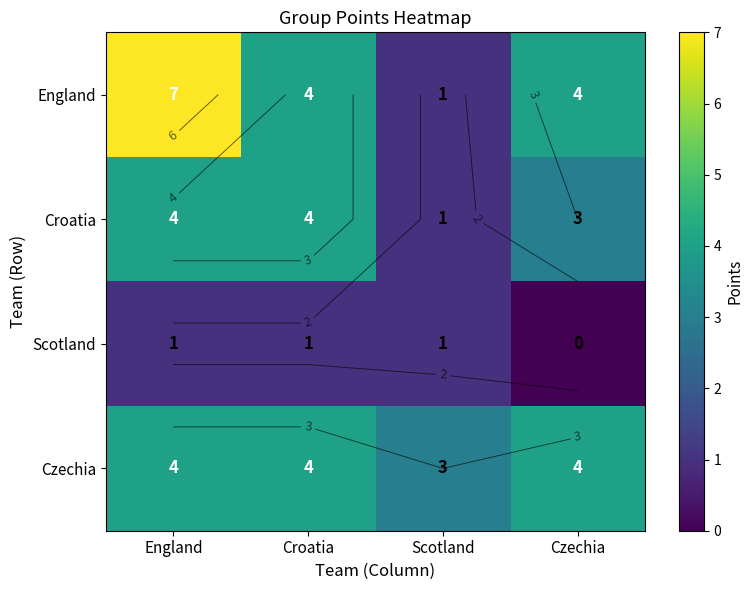

At how many categories does at least one series exceed 3?

3